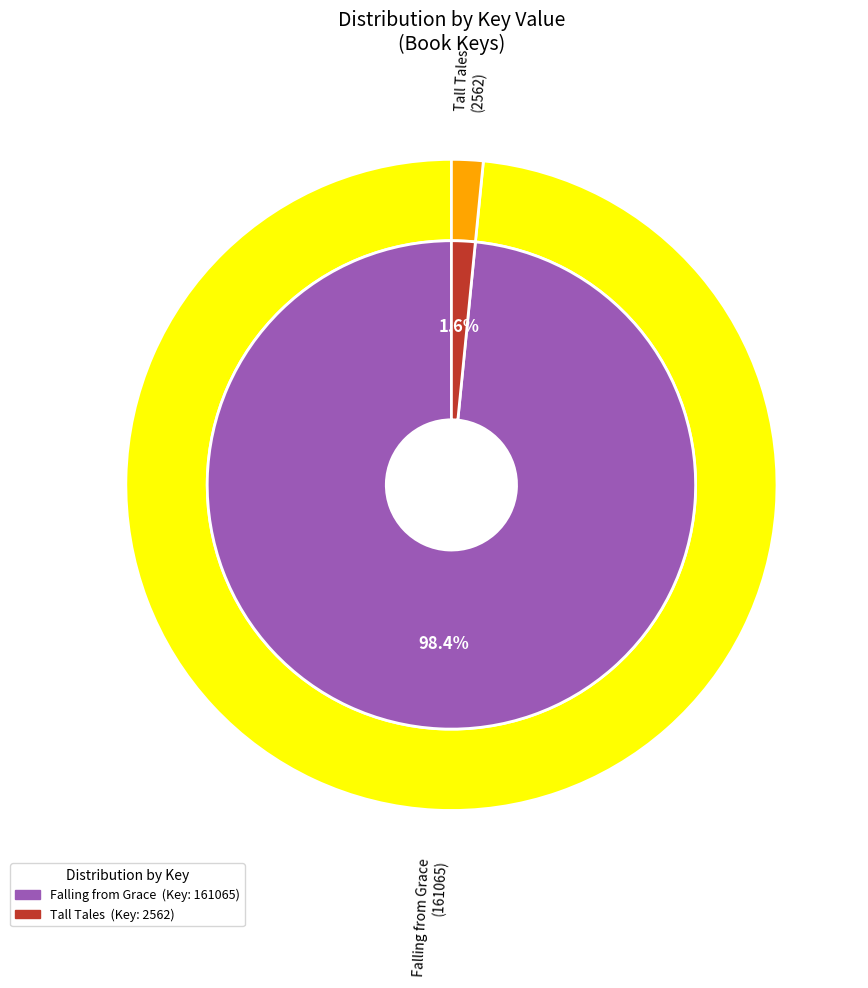

Which category has the biggest portion of the pie?

Falling from Grace